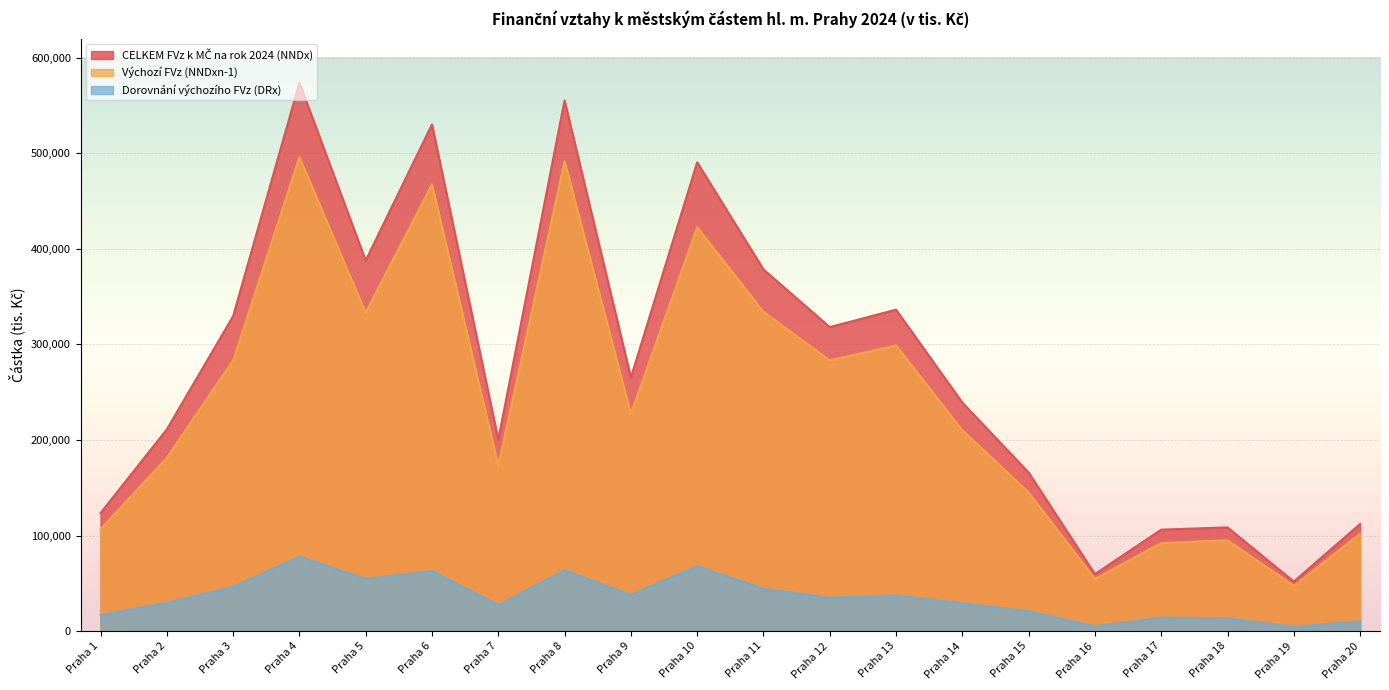

Rank the series at Praha 7 from highest to lowest value.

CELKEM FVz k MČ na rok 2024 (NNDx), Výchozí FVz (NNDxn-1), Dorovnání výchozího FVz (DRx)